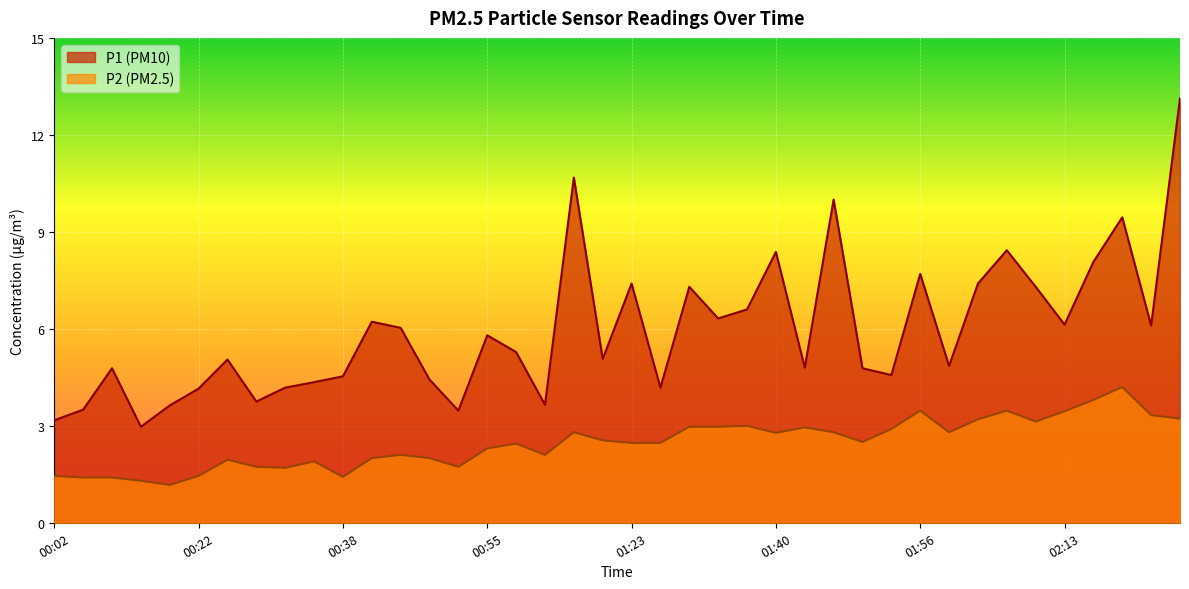

What is the label of the 35th point from the right?

00:22